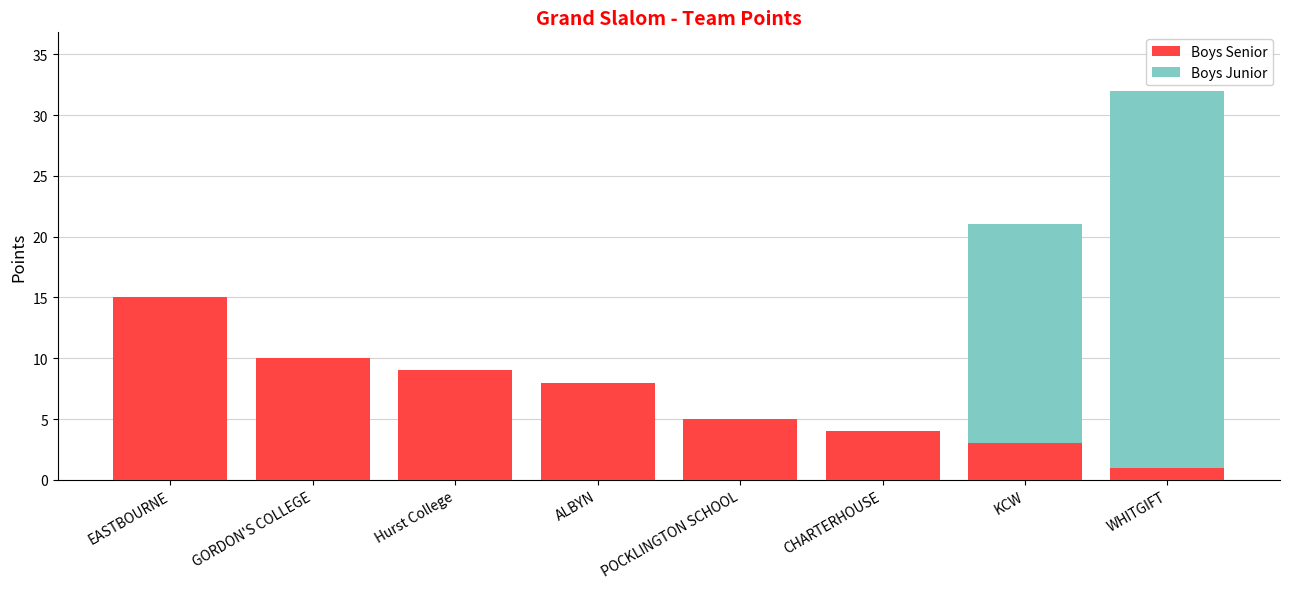

What is the sum of all Boys Senior values?

55